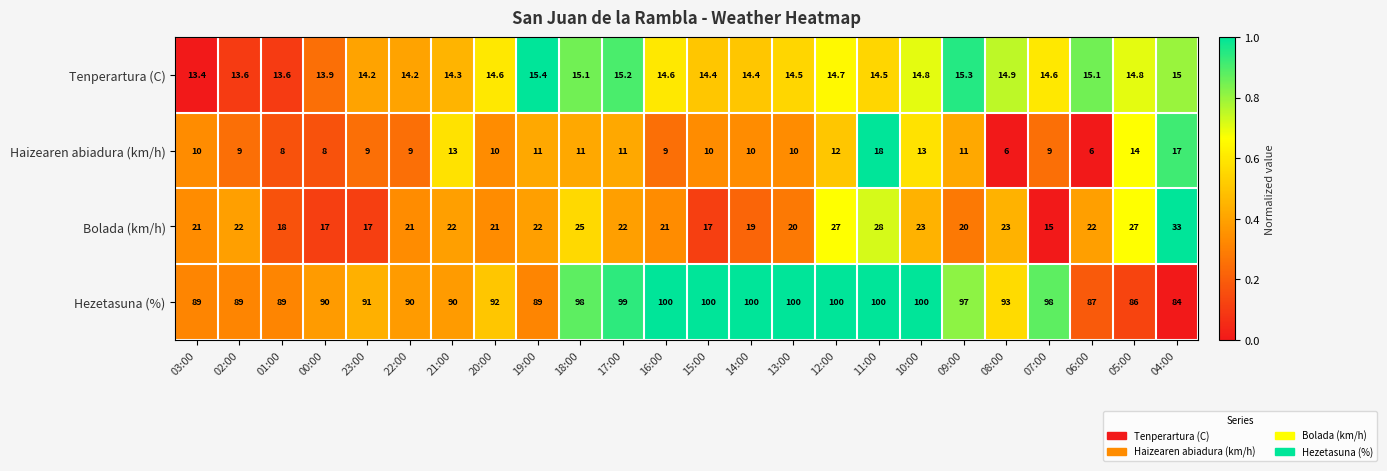

What is the approximate value of Tenperartura (C) at 14:00?

14.4